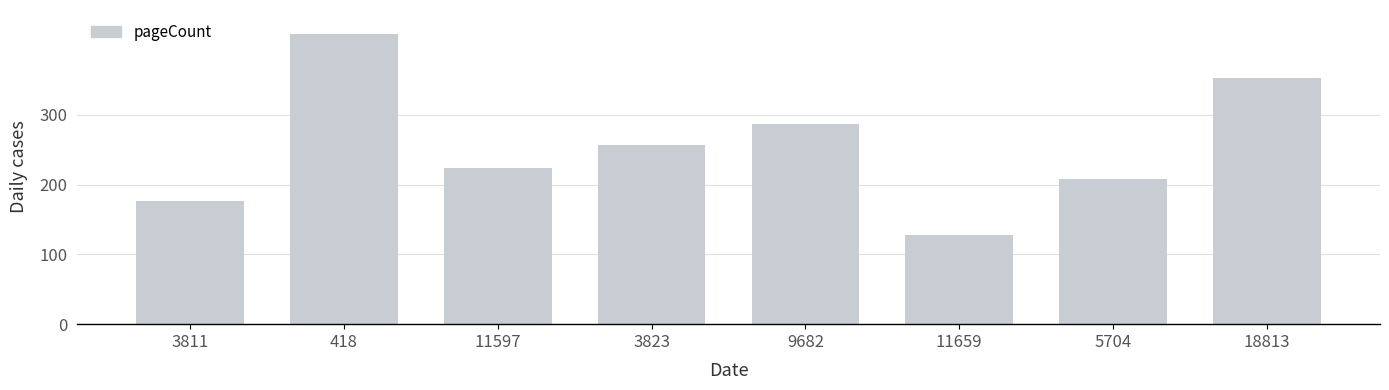

At which category does the chart reach its minimum across all series?

11659